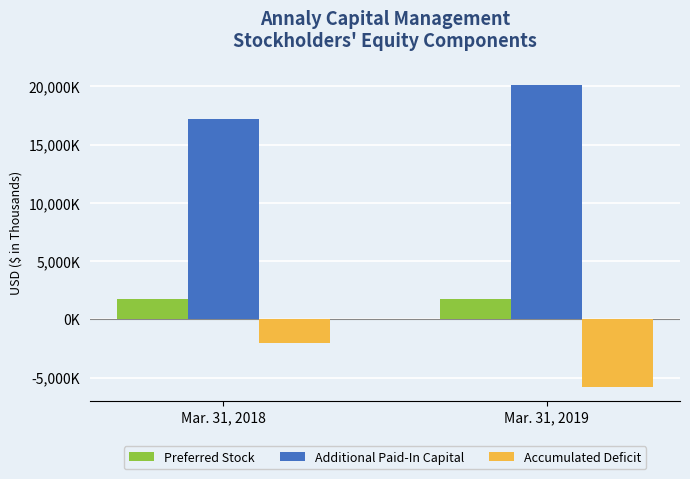

Between Mar. 31, 2018 and Mar. 31, 2019, which series saw the biggest shift?

Accumulated Deficit